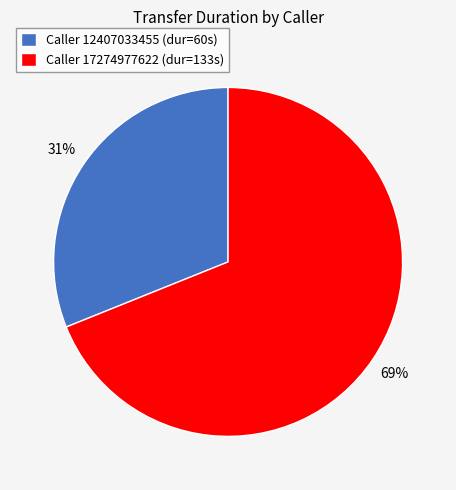

Count the number of slices in the pie.

2